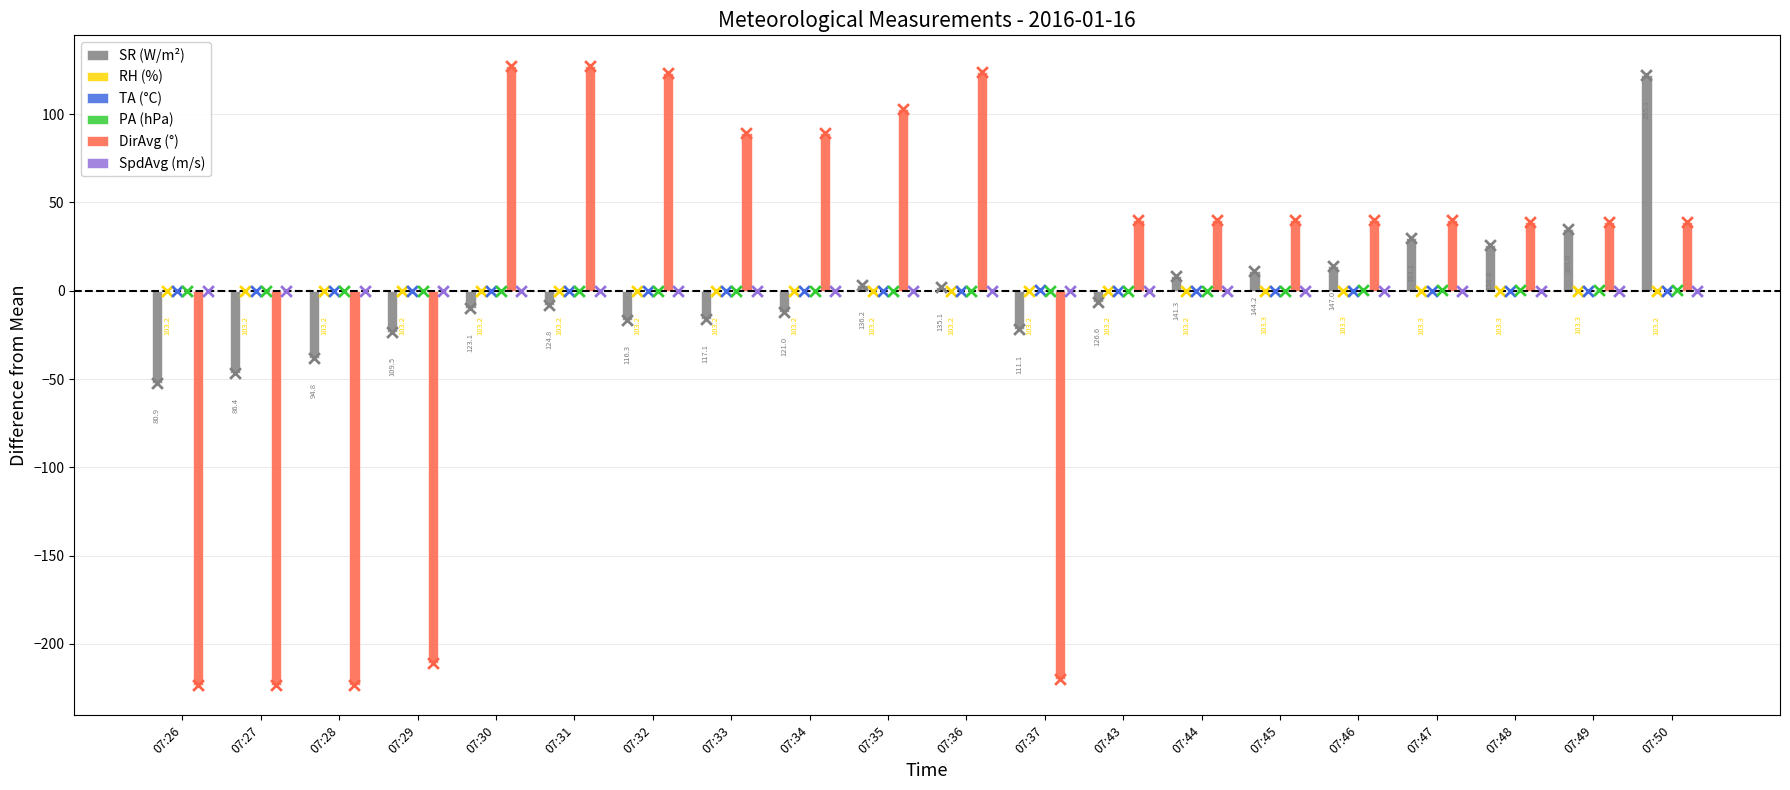

Which series has the widest spread of Y values?

DirAvg (°)